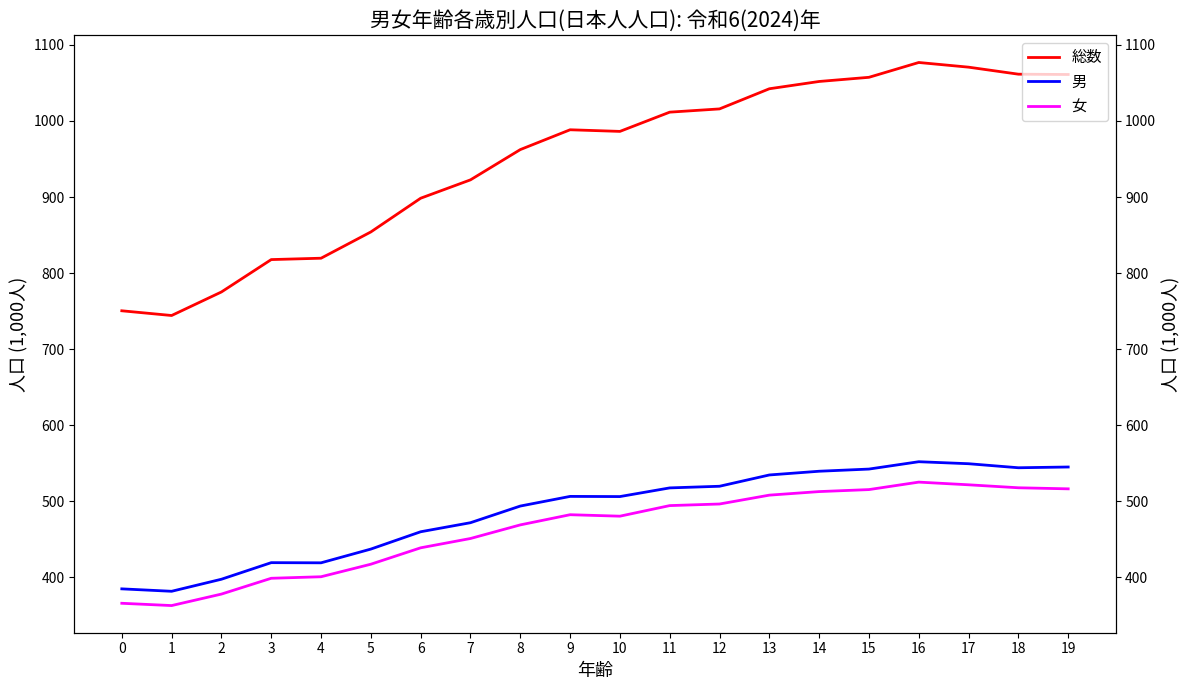

Which has a higher value, 8 or 2?

8